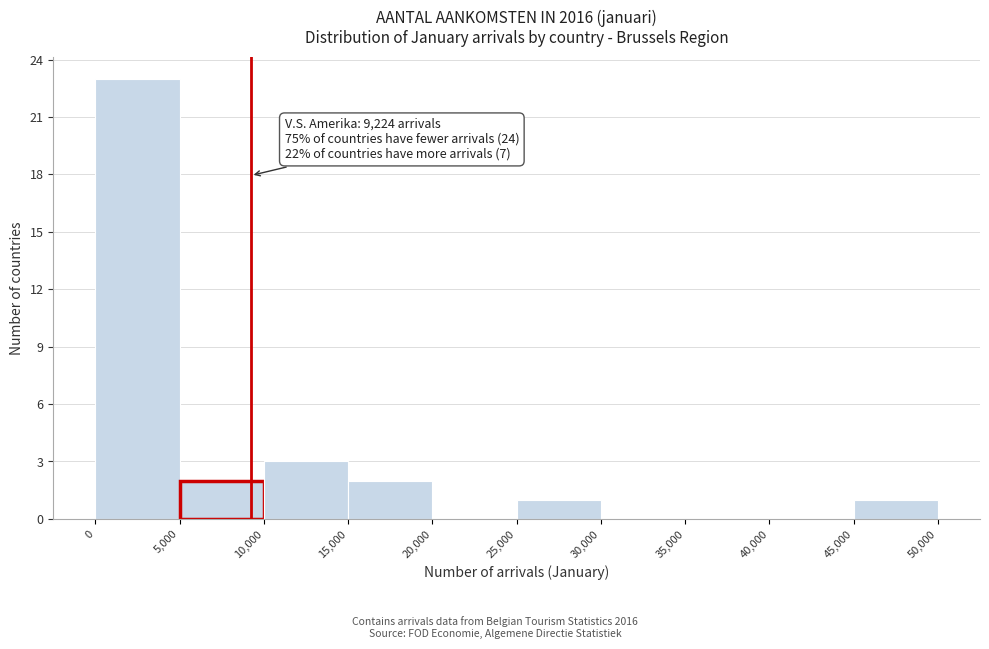

Which range on the x-axis has the tallest bar?

0 to 5,000